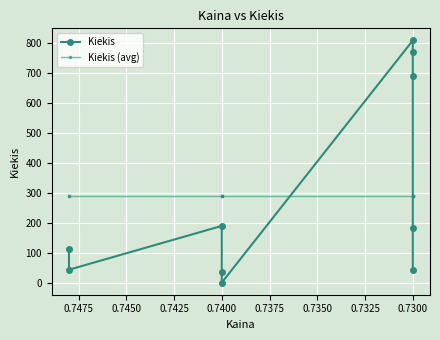

True or false: Kiekis (avg) has a value of 132.5 at 0.7400.

False